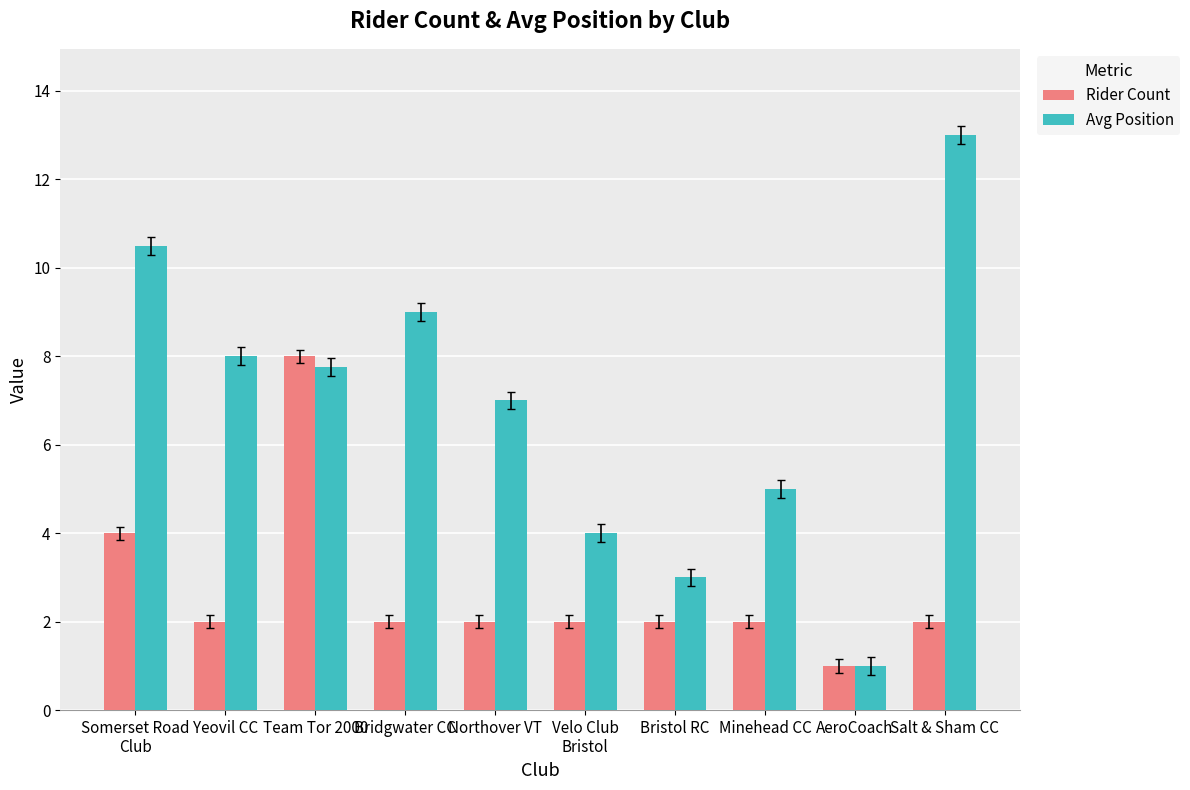

At which label is Rider Count closest to 4?

Somerset Road
Club